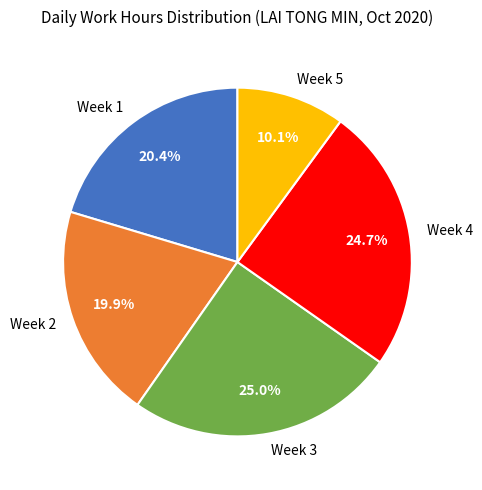

Is Week 1 the majority of the pie?

No